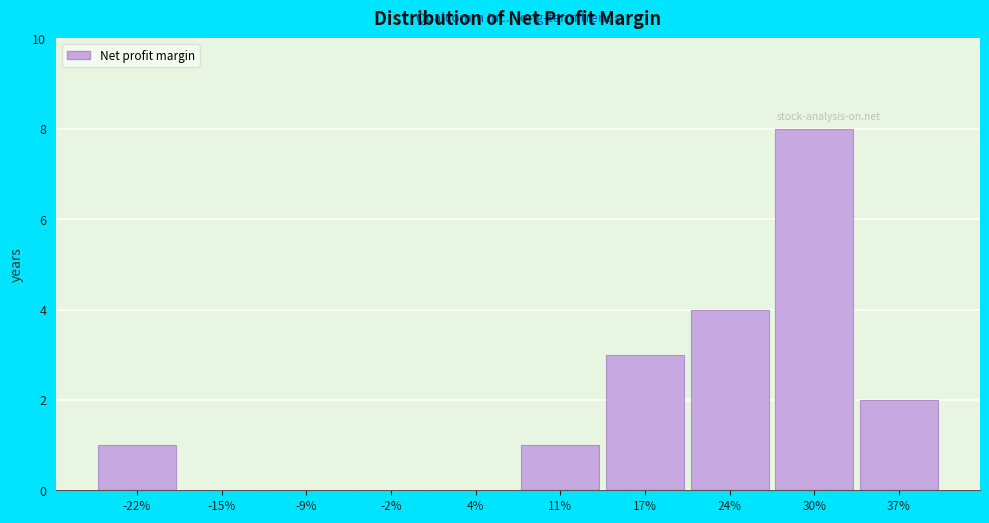

Reading left to right, what are all the values shown in this chart?

-22%=1	-15%=0	-9%=0	-2%=0	4%=0	11%=1	17%=3	24%=4	30%=8	37%=2